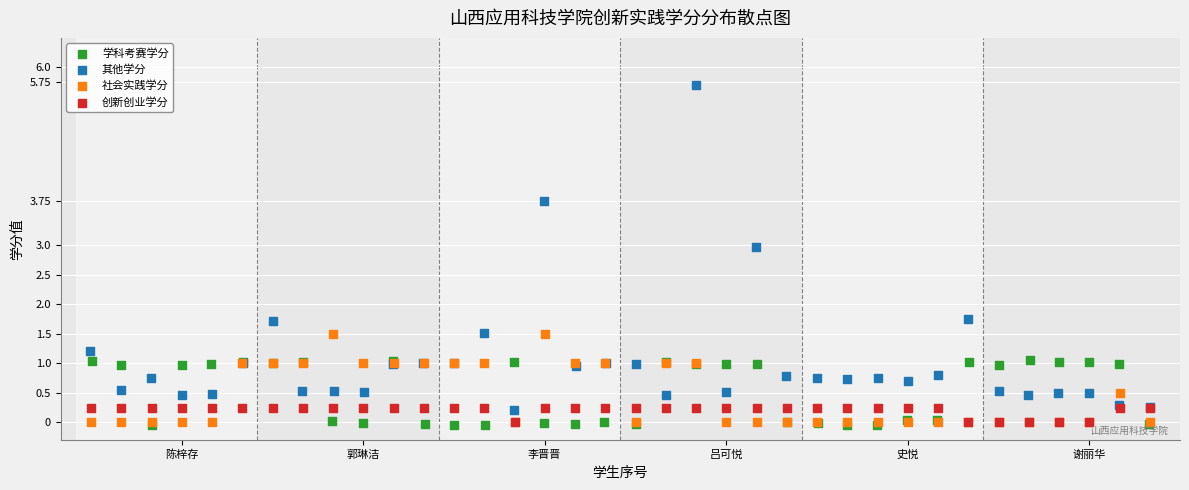

Which series has the widest spread of Y values?

其他学分